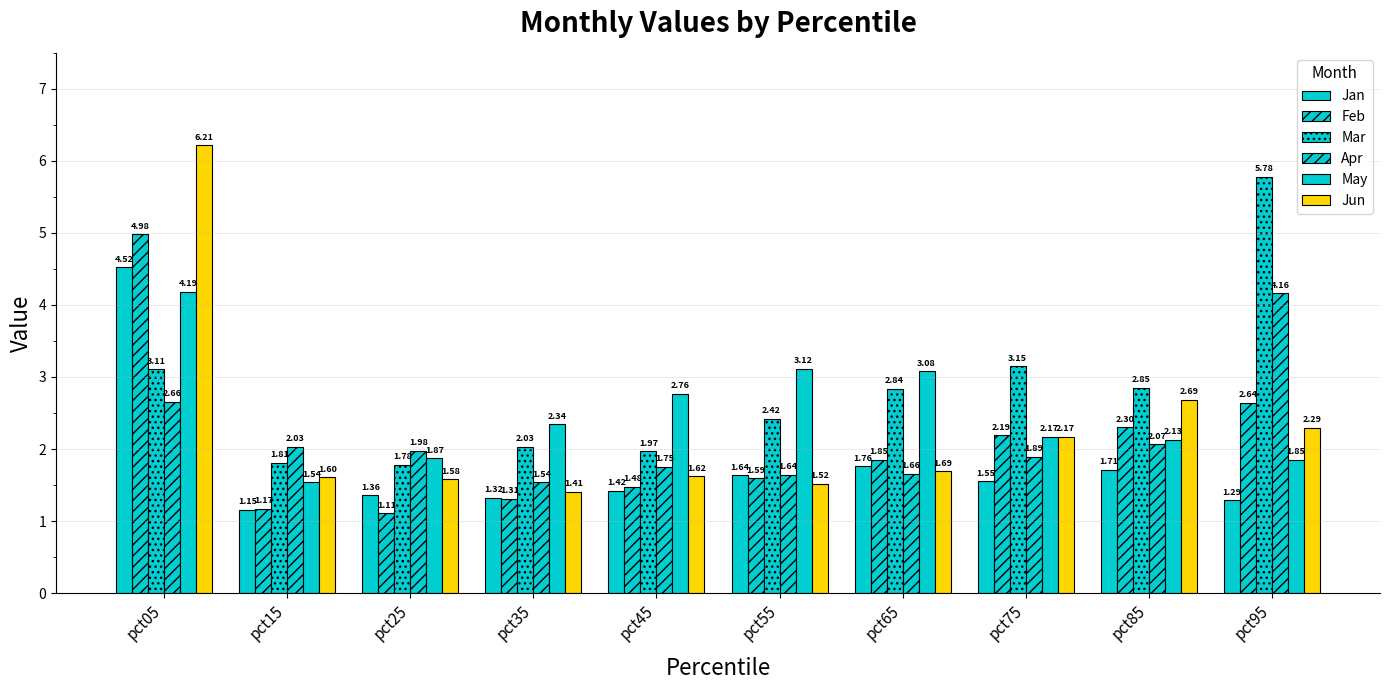

What is the minimum value for Mar?

1.8